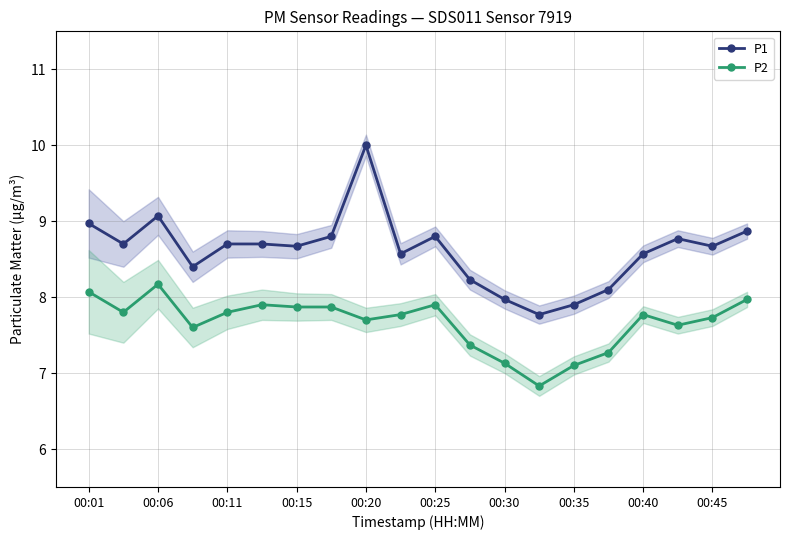

True or false: P2 and P1 intersect in this chart.

False